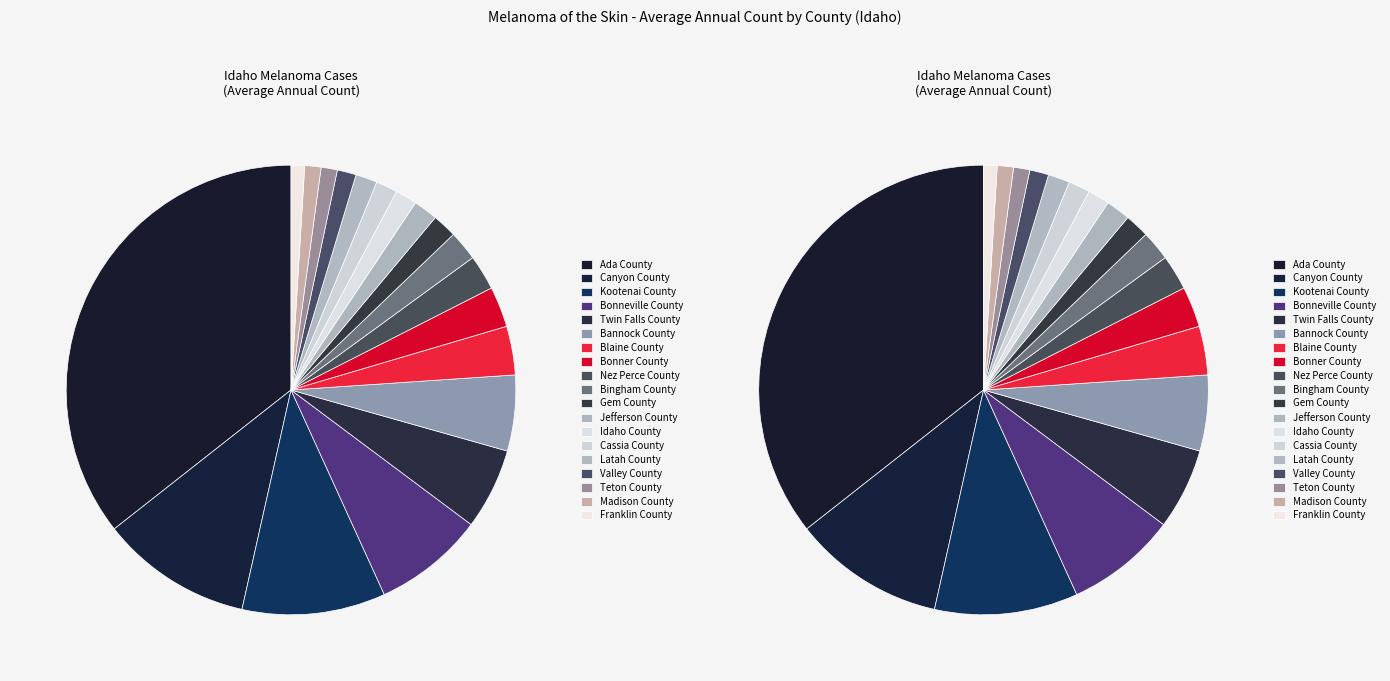

Rank the categories by value from highest to lowest.

Ada County, Canyon County, Kootenai County, Bonneville County, Twin Falls County, Bannock County, Blaine County, Bonner County, Nez Perce County, Bingham County, Gem County, Jefferson County, Idaho County, Cassia County, Latah County, Valley County, Teton County, Madison County, Franklin County